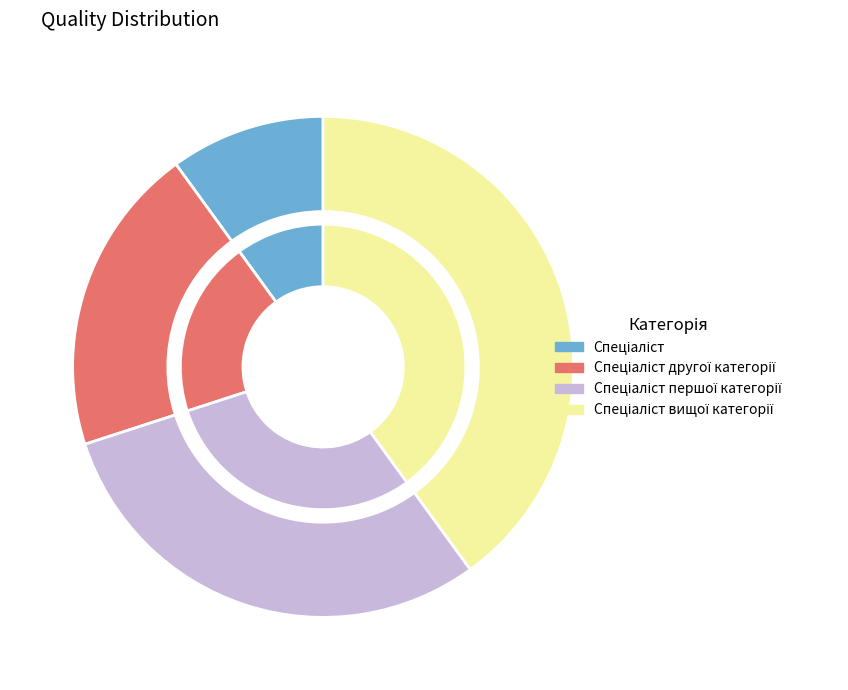

What percentage is the Спеціаліст вищої категорії slice, to the nearest percent?

40%